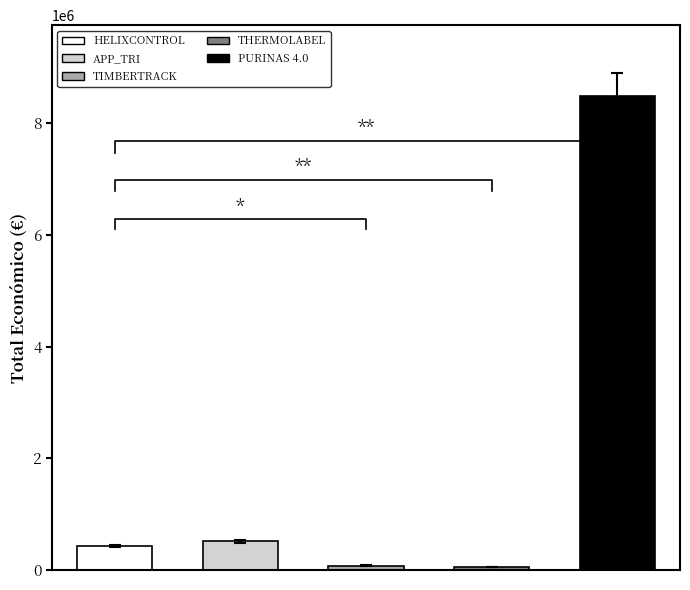

Does the chart contain any negative values?

No